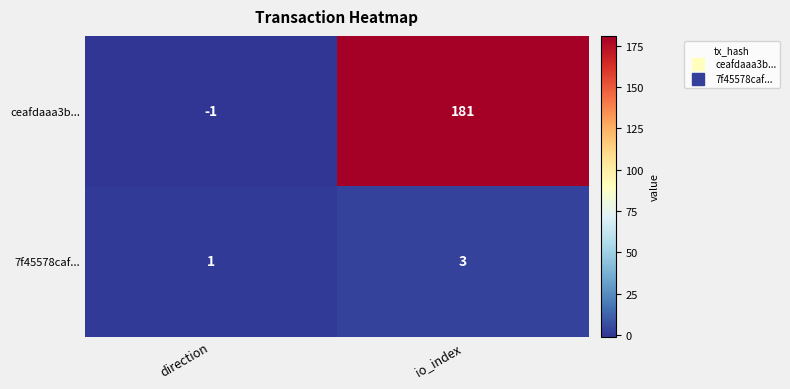

List the series in order of their peak value, highest first.

ceafdaaa3b..., 7f45578caf...